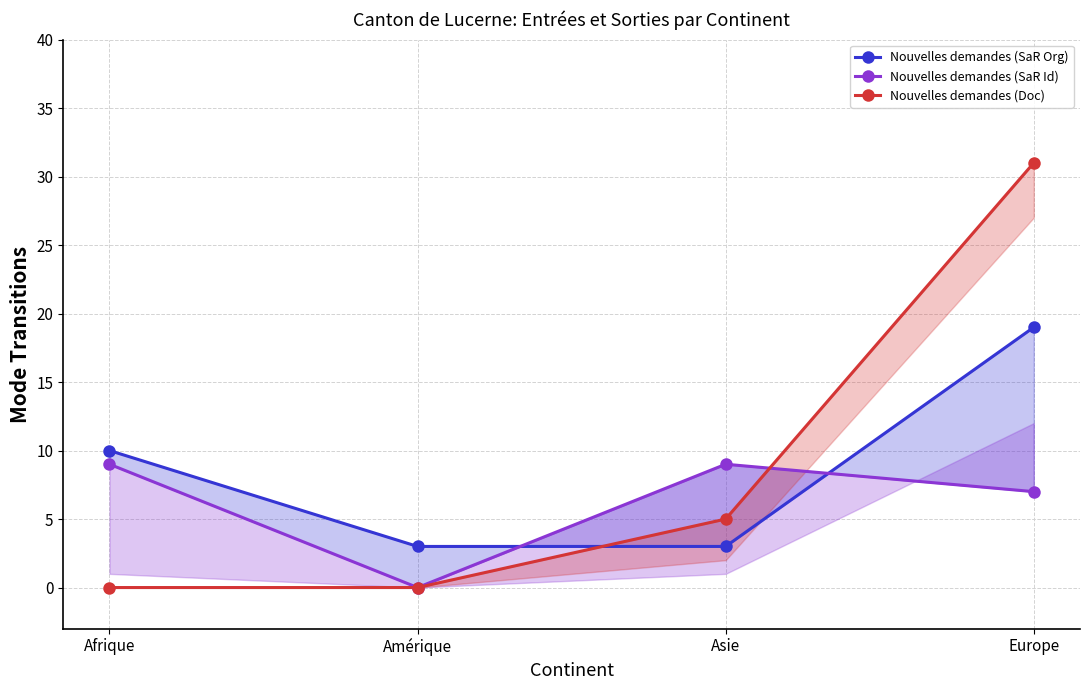

At which label does Nouvelles demandes (SaR Id) reach its minimum?

Amérique